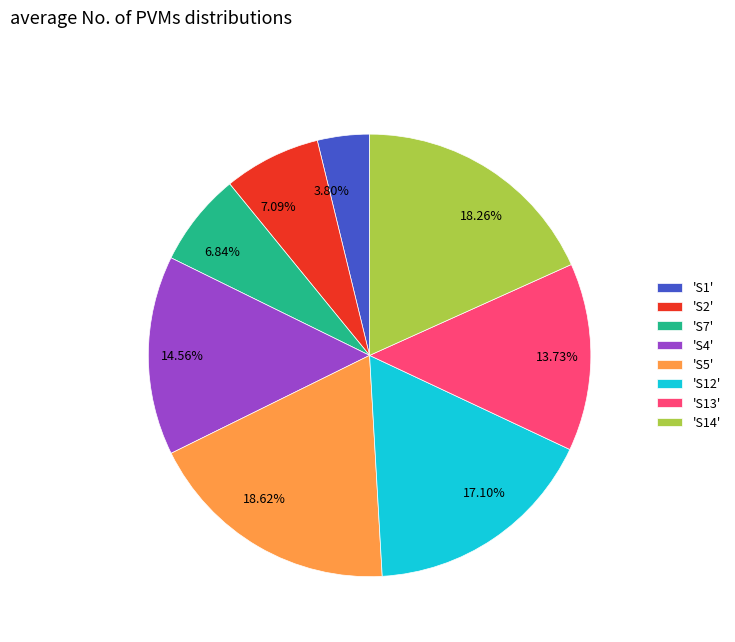

Combined, do 18.26% and 14.56% account for over 50%?

No